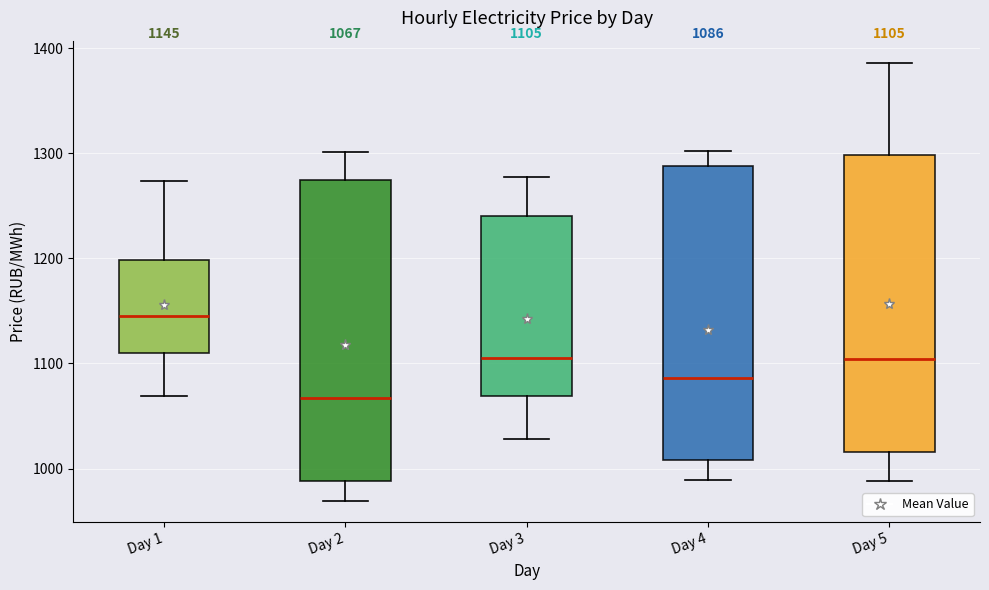

Which box has the lowest median line?

Day 2